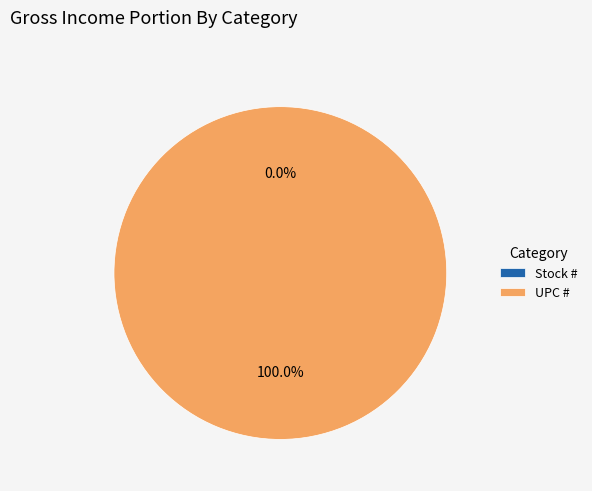

To the nearest percent, what is the combined percentage of UPC # and Stock #?

100%